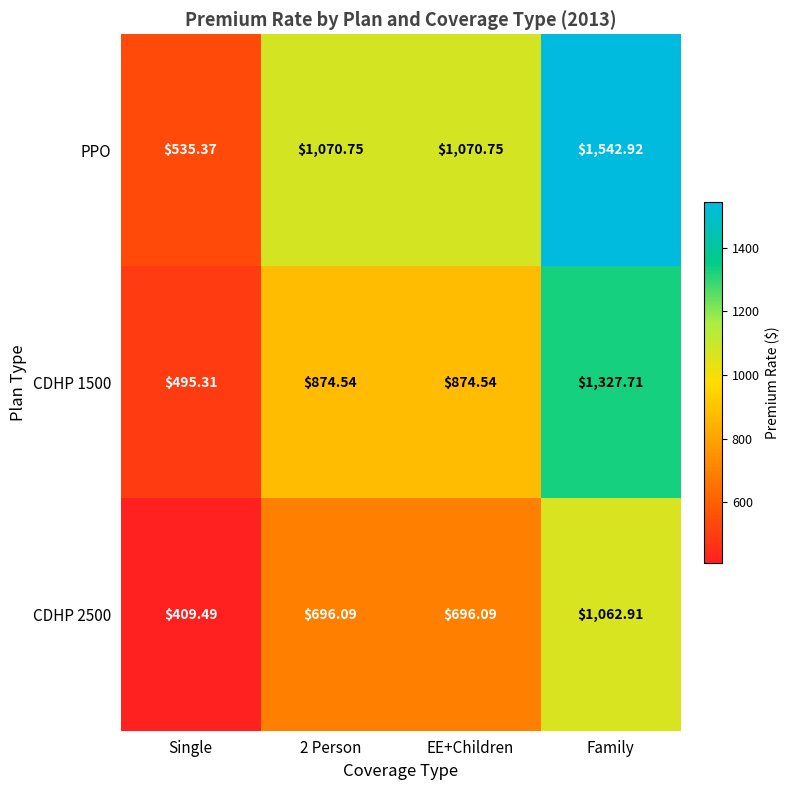

At which category does the chart reach its minimum across all series?

Single